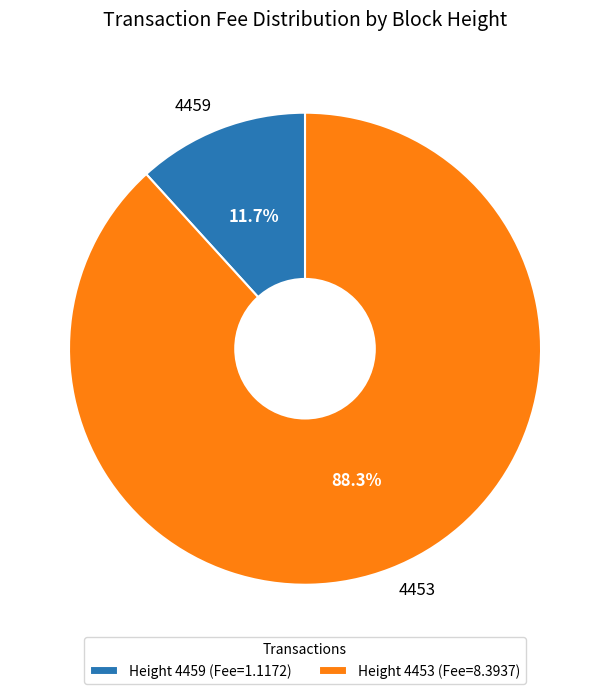

Is there any slice that represents more than half of the pie?

Yes